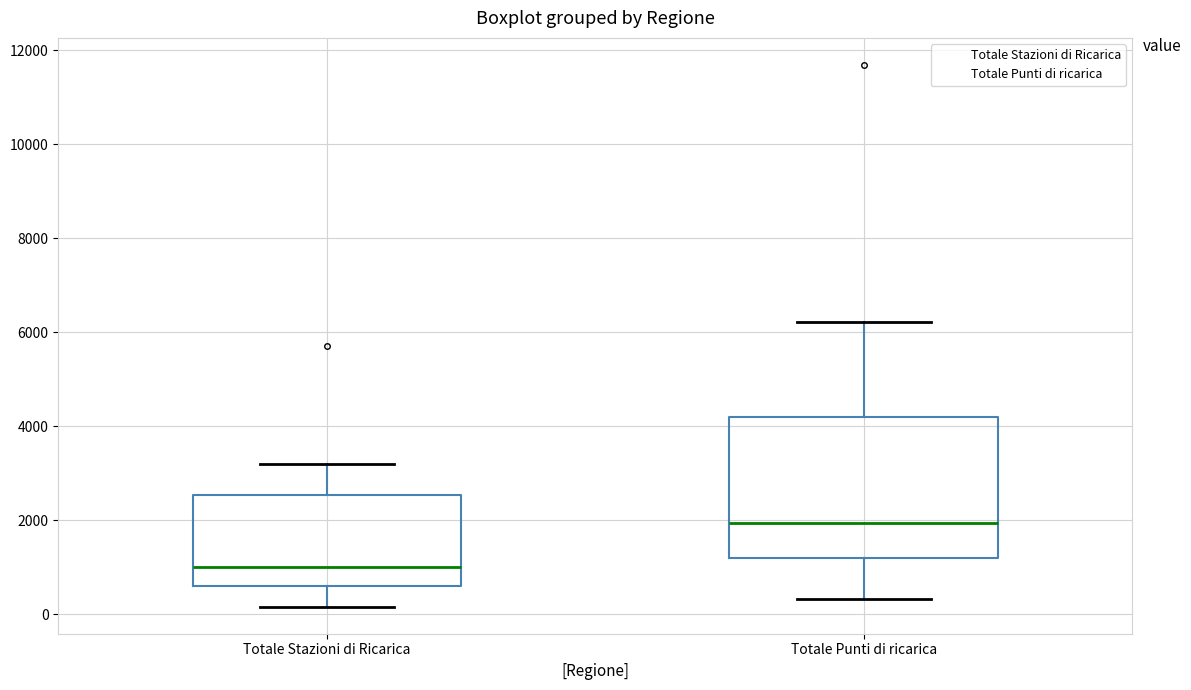

Which box is the tallest, from its lower edge to its upper edge?

Totale Punti di ricarica